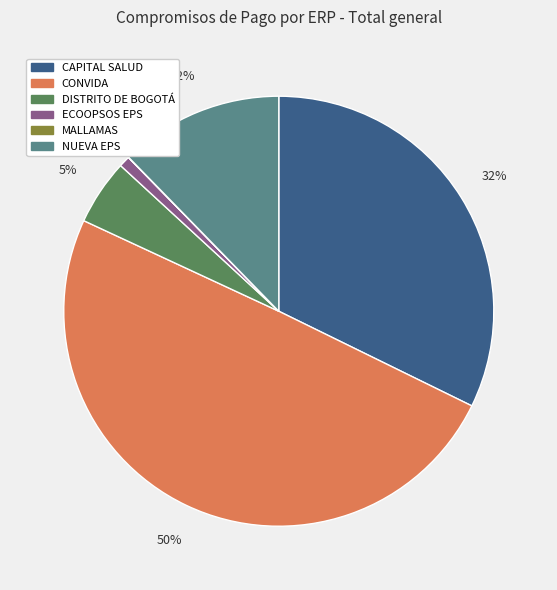

What is the largest slice in the pie chart?

CONVIDA